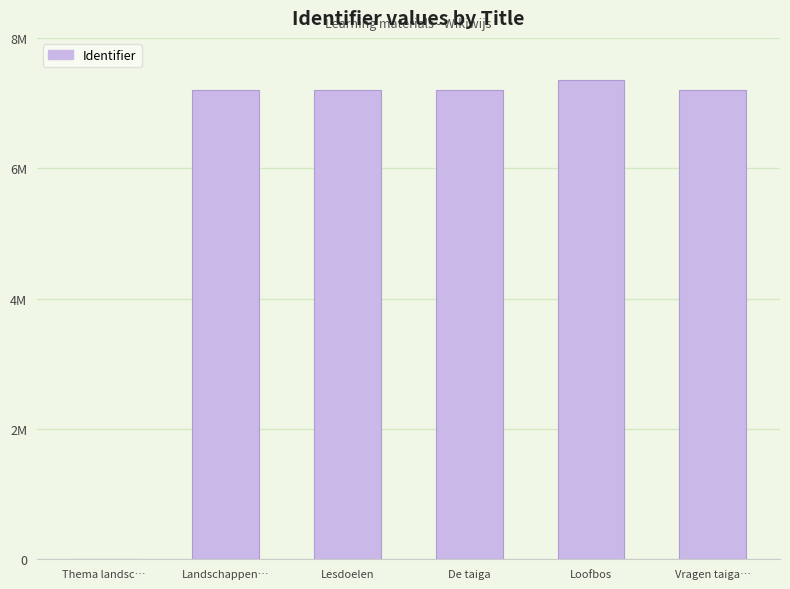

Reading left to right, transcribe all the data shown in this chart.

0	7199345	7199347	7199363	7352269	7199369